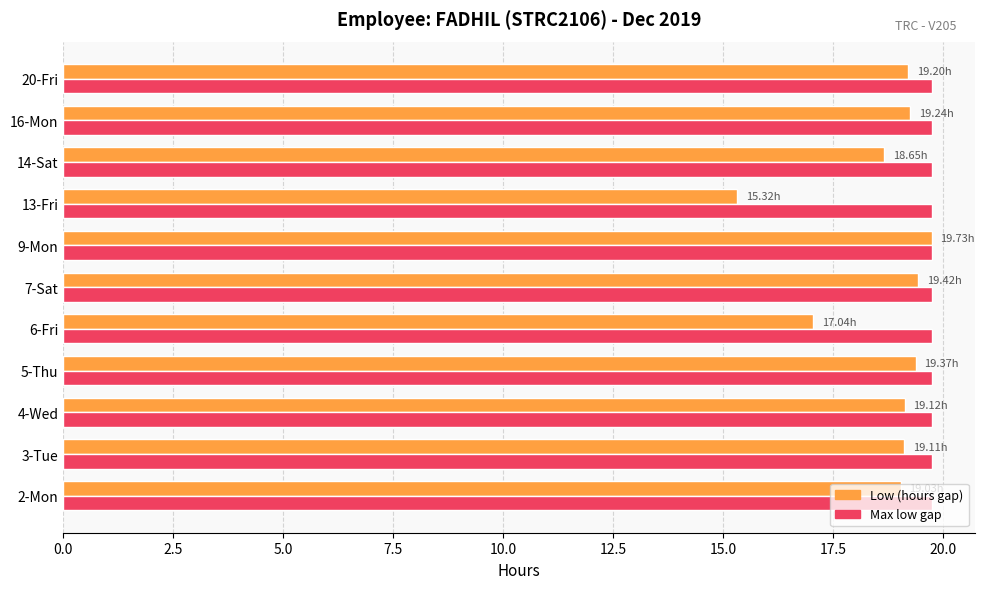

What is the maximum value shown in the chart?

19.7